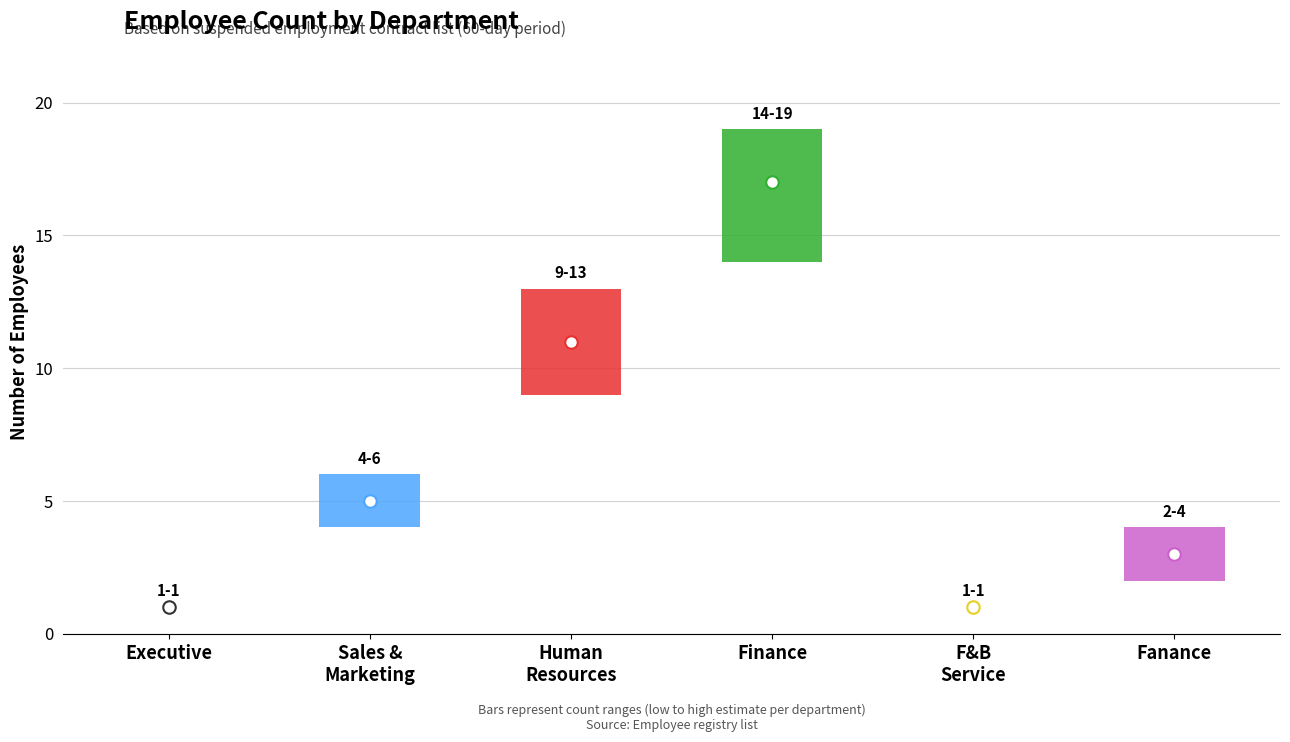

True or false: the data shows 1 at F&B Service.

True